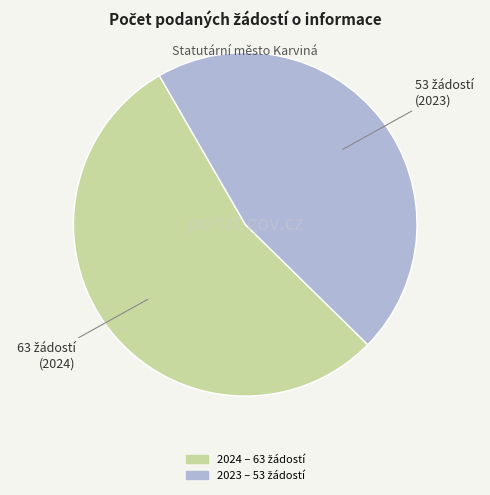

Does any single category account for the majority?

Yes